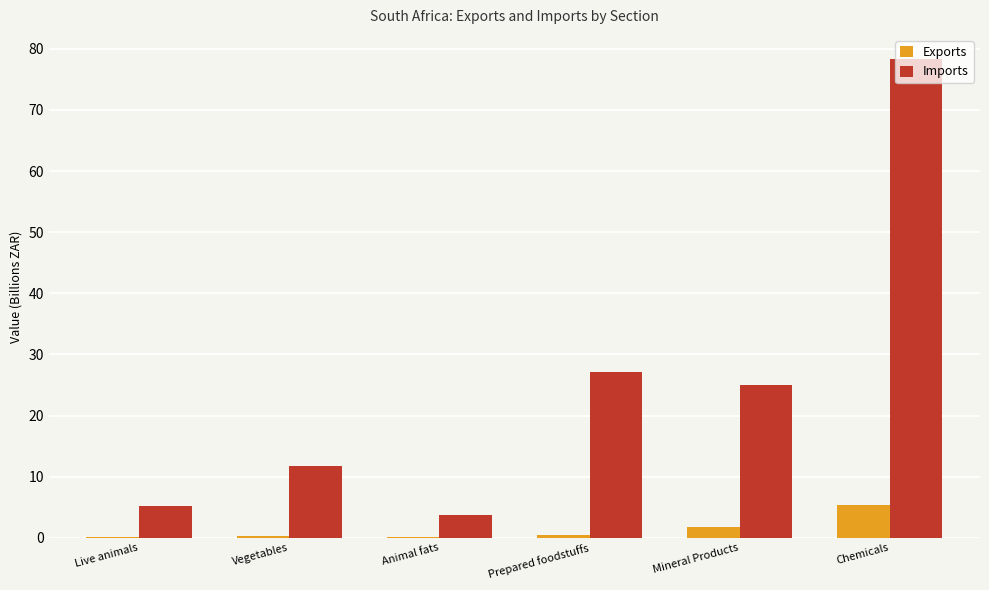

At which category is the sum across all series the highest?

Chemicals